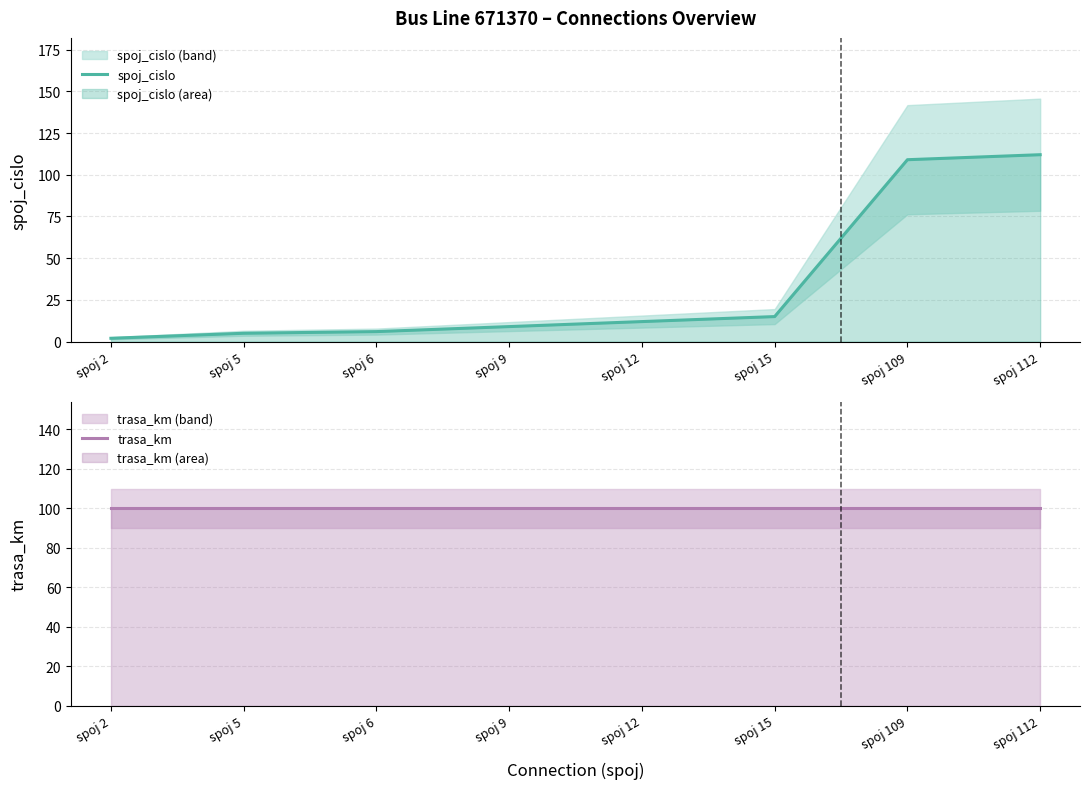

At which label does trasa_km reach its peak?

spoj 2